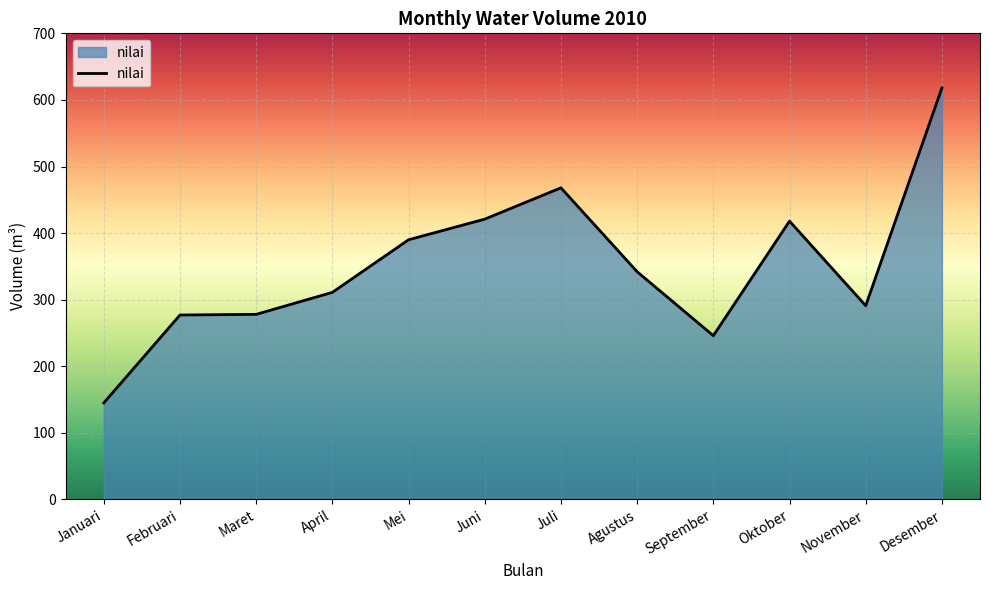

At which label is the value closest to 381?

Mei